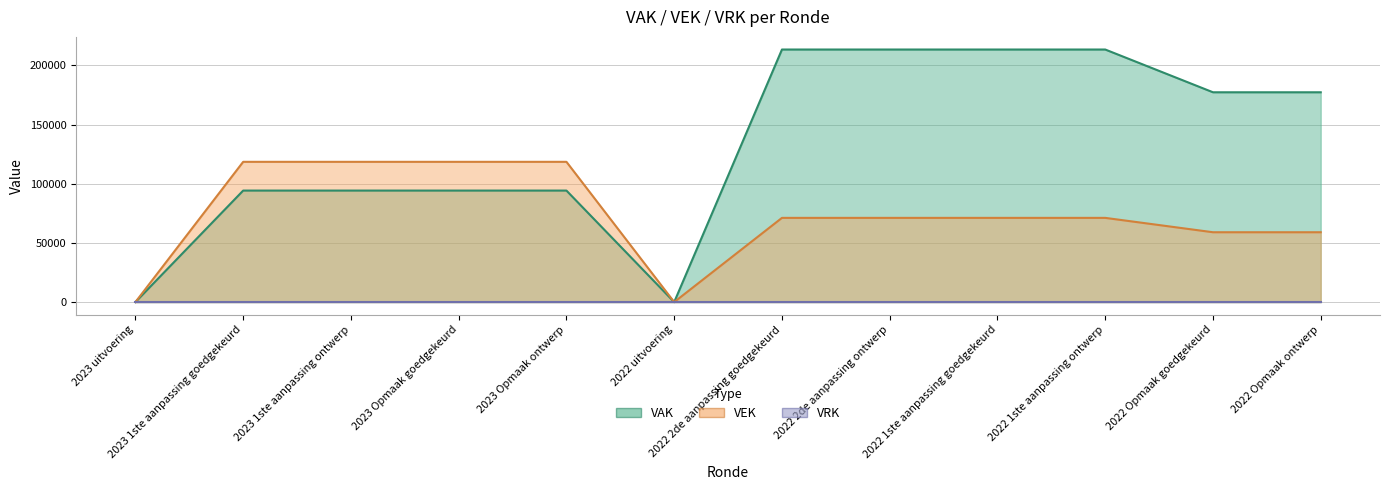

Is the value of VEK at 2023 Opmaak goedgekeurd greater than the value of VAK at 2023 Opmaak ontwerp?

Yes